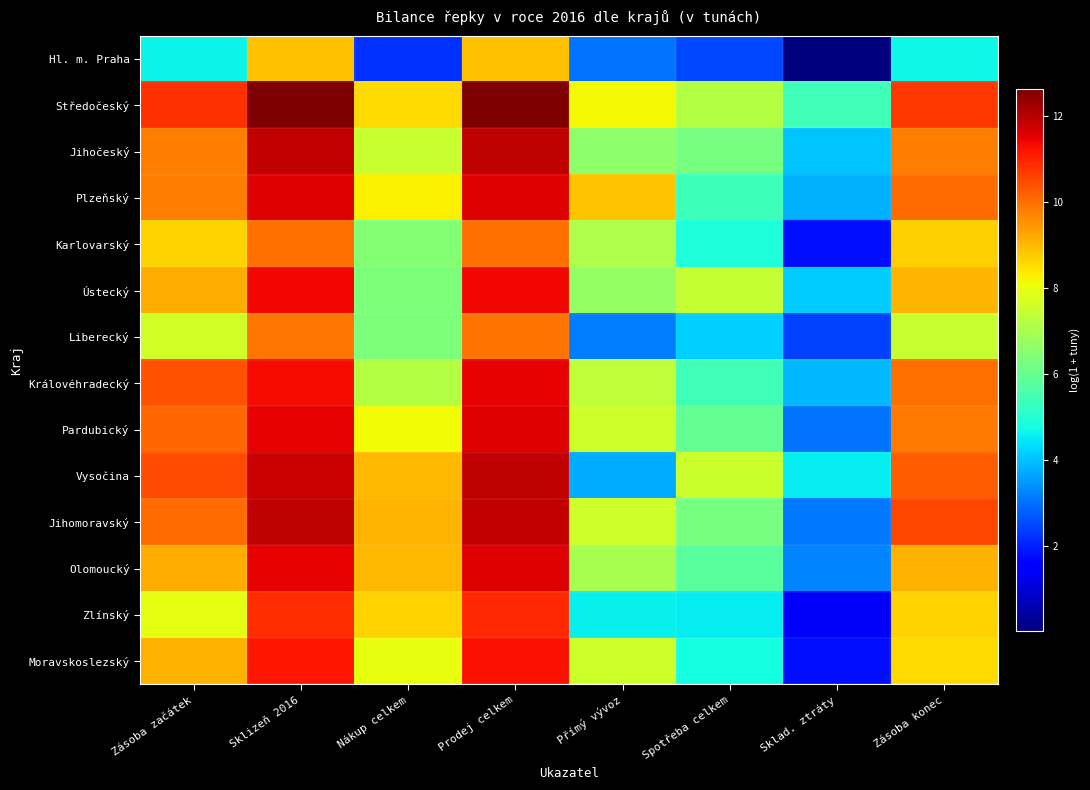

Which has a higher value, Sklizeň 2016 or Zásoba začátek?

Sklizeň 2016